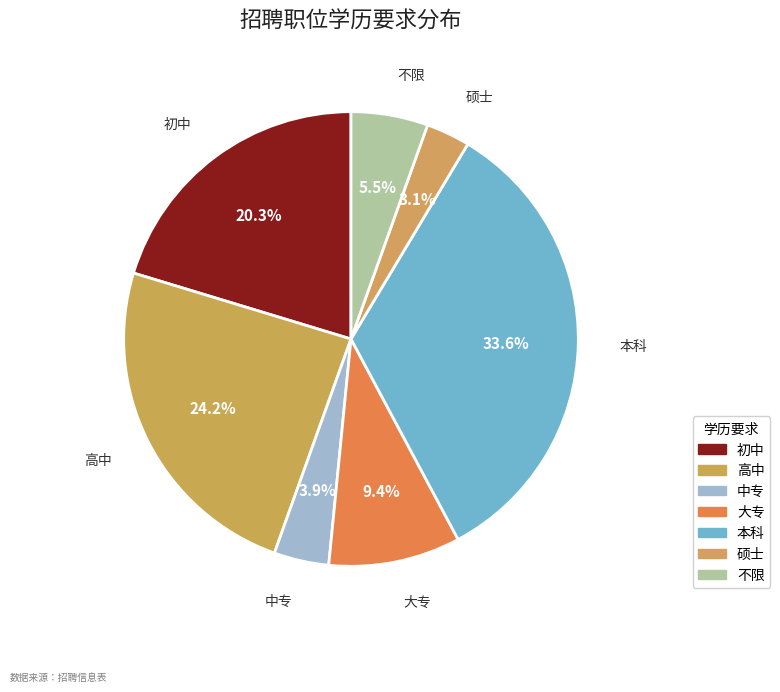

To the nearest percent, what is the average slice percentage?

14%